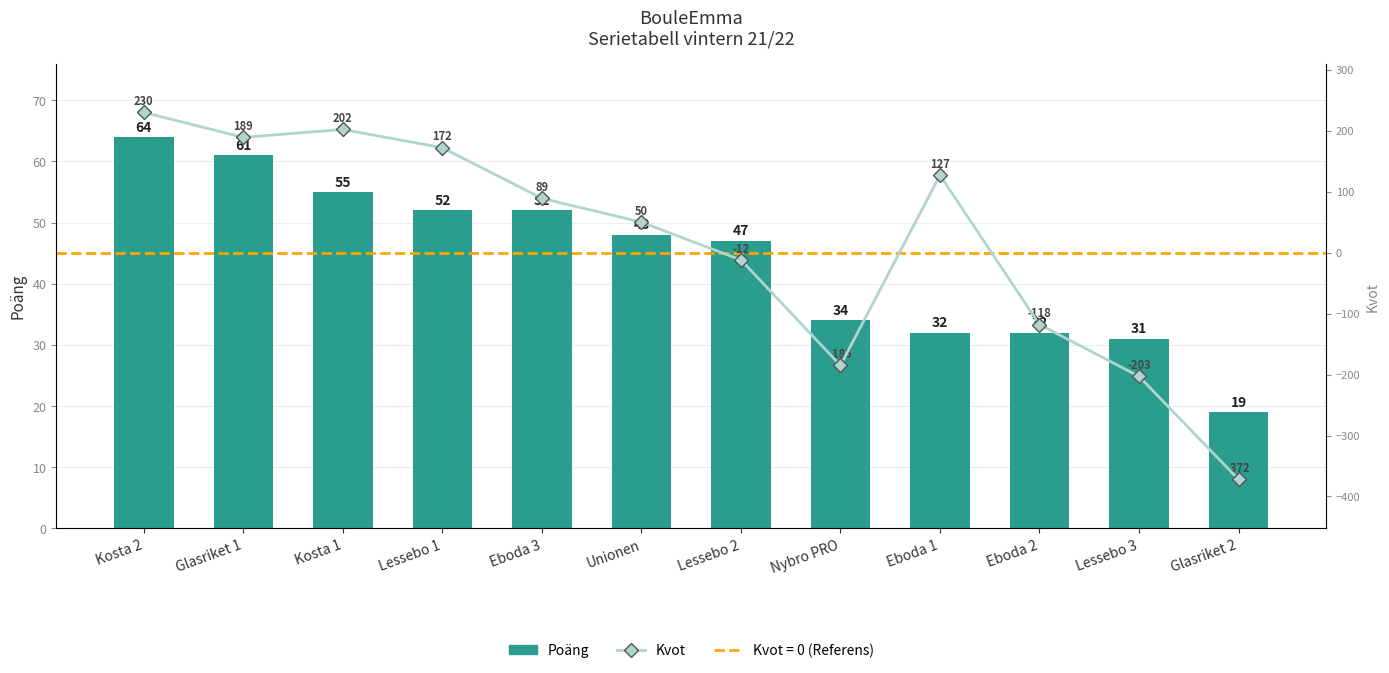

At which label does Kvot first exceed 89?

Kosta 2